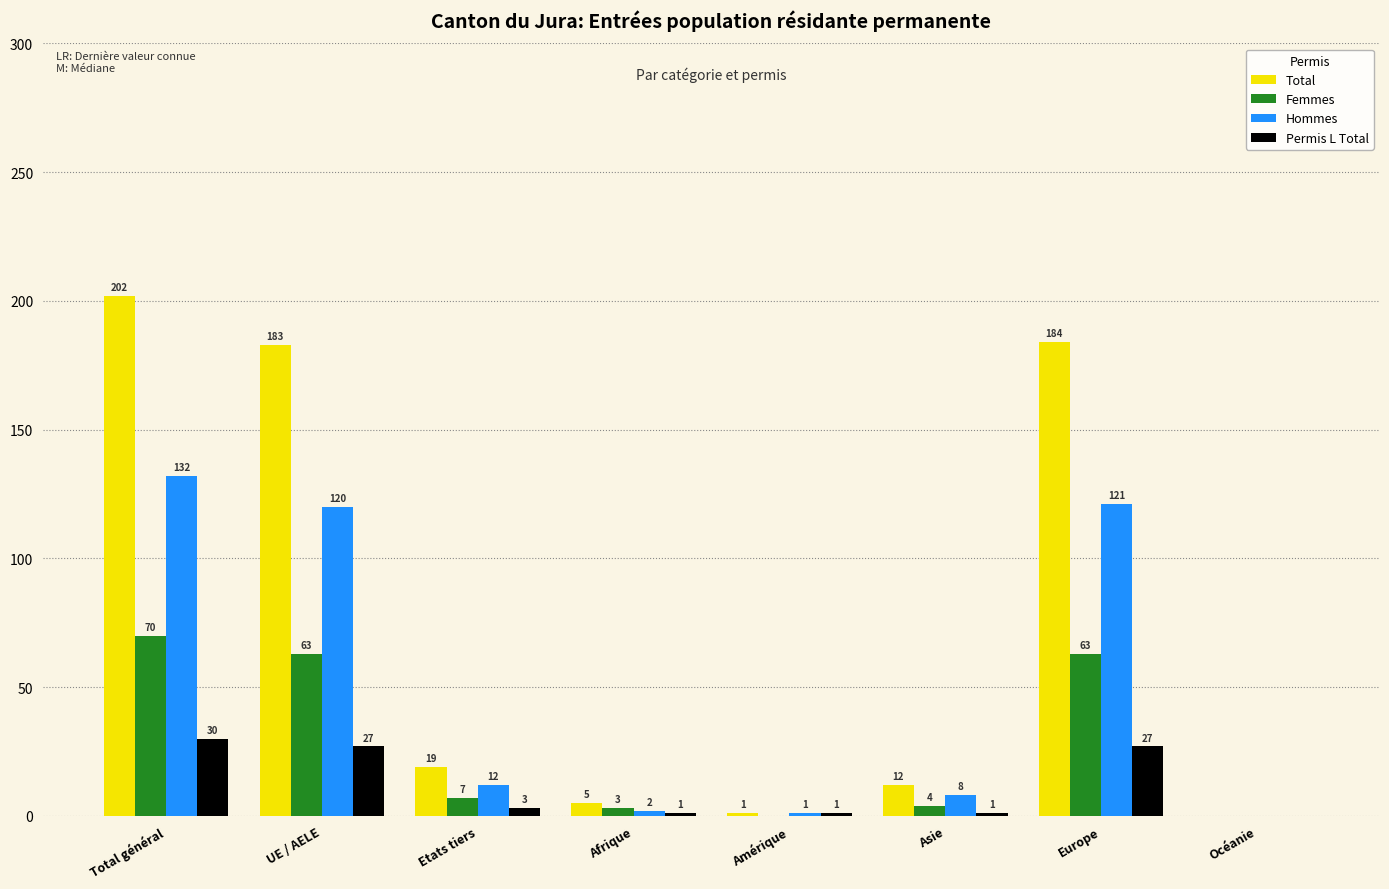

Which category has the highest value in the Hommes series?

Total général